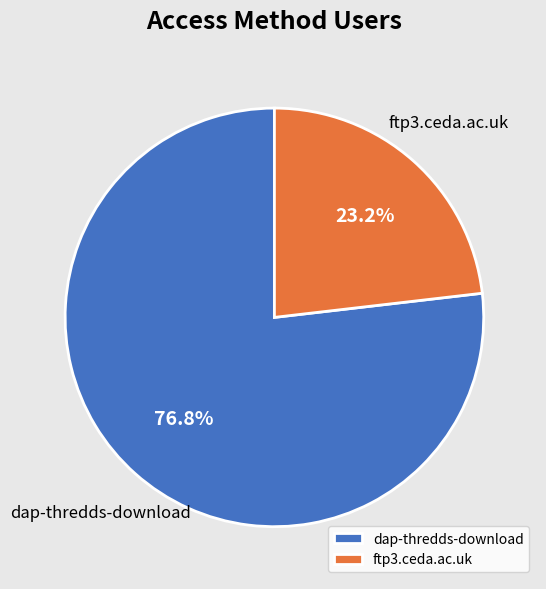

What percentage is the ftp3.ceda.ac.uk slice, to the nearest percent?

23%